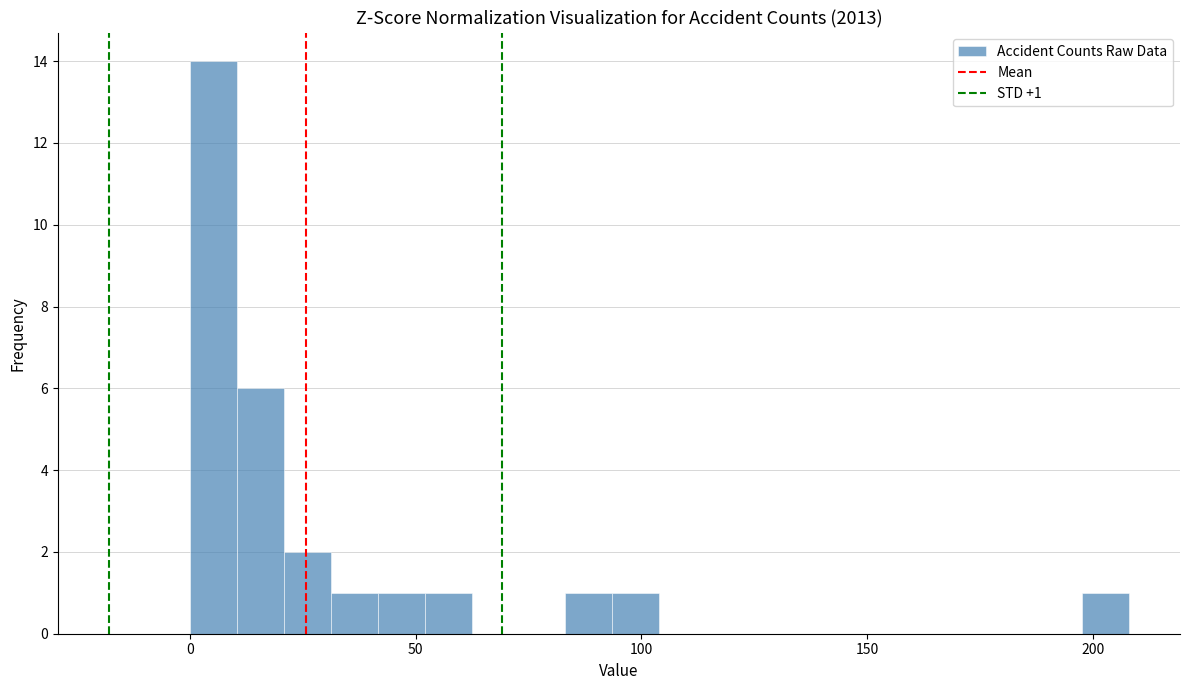

Read against the x-axis, roughly where is the centre of the tallest bar?

5